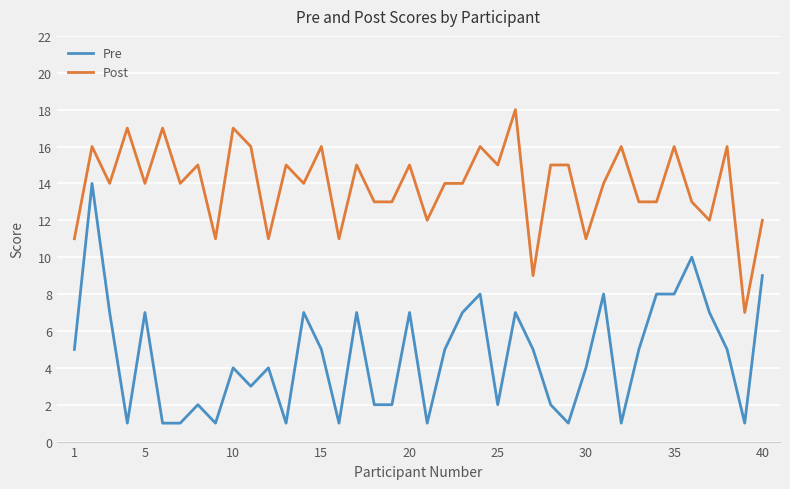

Reading right to left, extract all data points from this chart.

Pre: 9	1	5	7	10	8	8	5	1	8	4	1	2	5	7	2	8	7	5	1	7	2	2	7	1	5	7	1	4	3	4	1	2	1	1	7	1	7	14	5
Post: 12	7	16	12	13	16	13	13	16	14	11	15	15	9	18	15	16	14	14	12	15	13	13	15	11	16	14	15	11	16	17	11	15	14	17	14	17	14	16	11